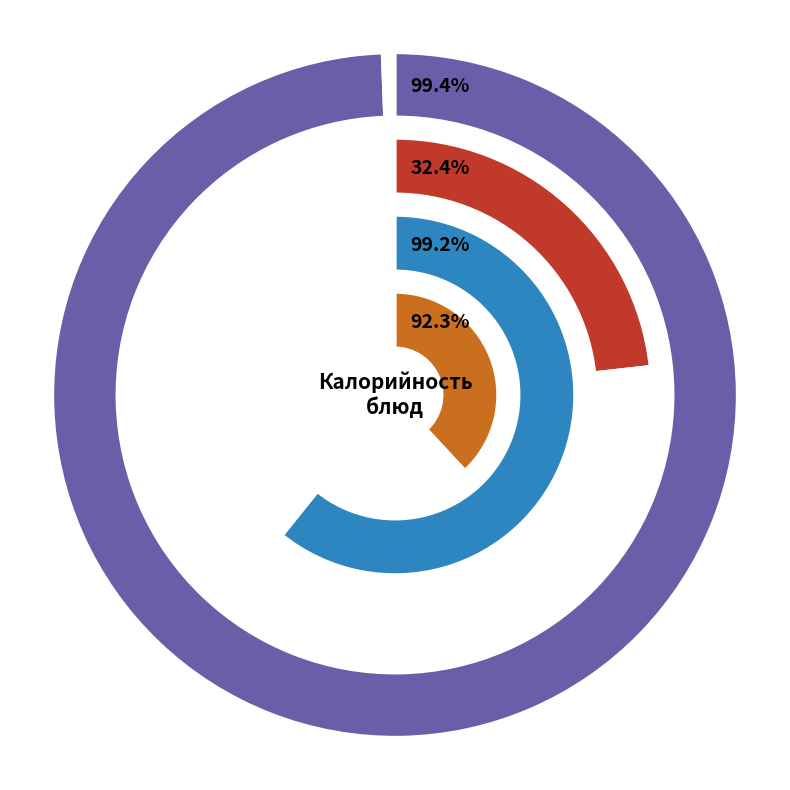

Do Хлеб пшеничный (обед) and Салат Осенний together represent more than half of the pie?

No